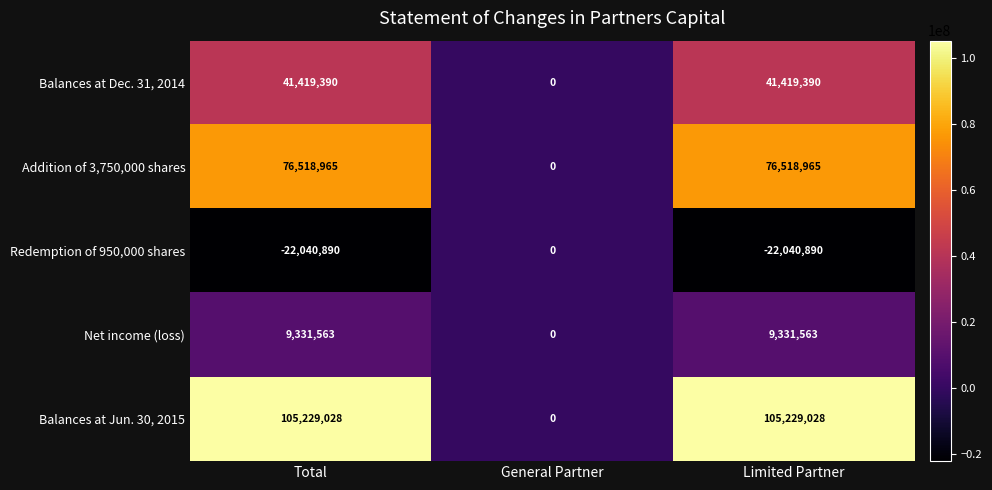

Reading left to right, list all the values displayed in this chart.

Balances at Dec. 31, 2014: 41419390	0	41419390
Addition of 3,750,000 shares: 76518965	0	76518965
Redemption of 950,000 shares: -22040890	0	-22040890
Net income (loss): 9331563	0	9331563
Balances at Jun. 30, 2015: 105229028	0	105229028